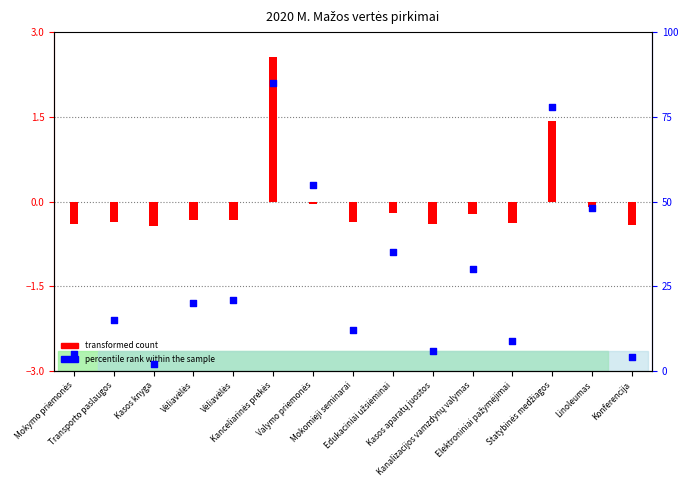

Between Valymo priemonės and Transporto paslaugos, which is larger?

Valymo priemonės